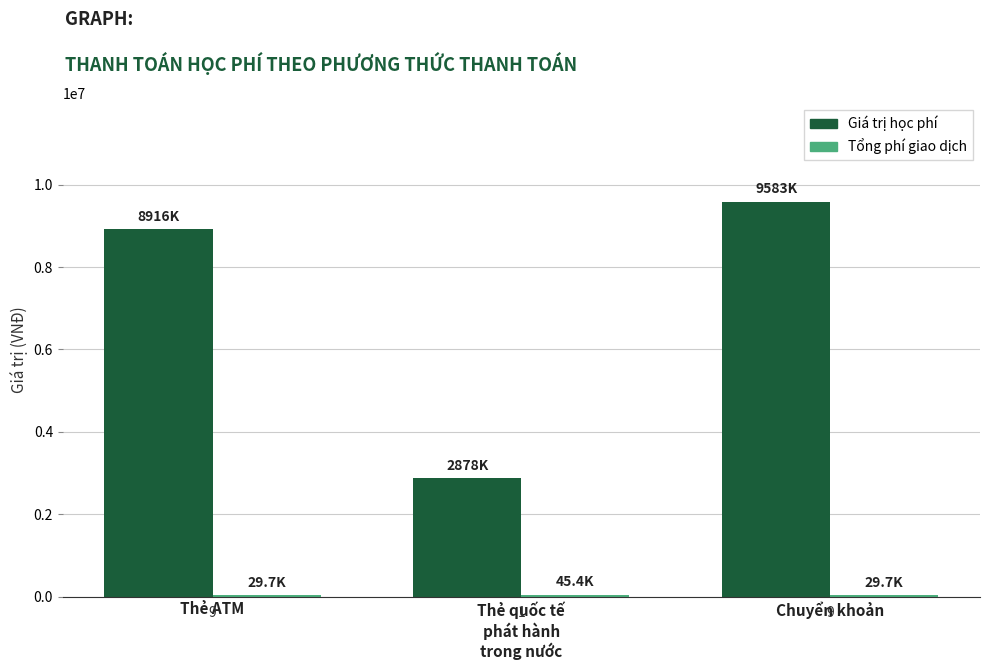

How many Tổng phí giao dịch values are between 29700 and 45370?

3